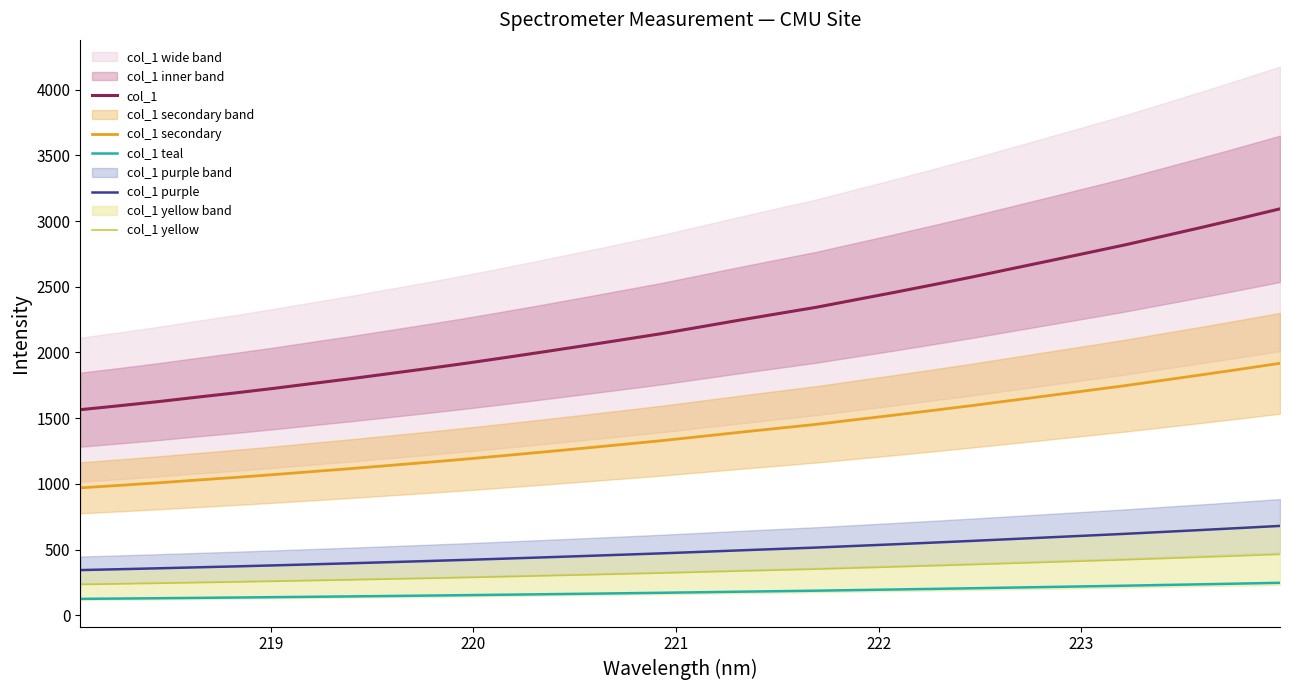

True or false: col_1 secondary and col_1 purple intersect in this chart.

False